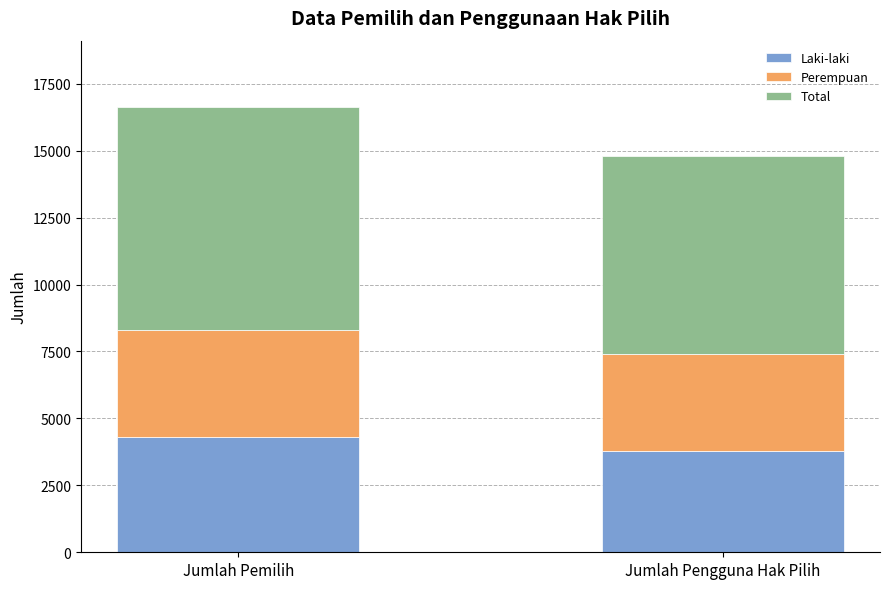

What is the total value across all series at Jumlah Pemilih?

16614